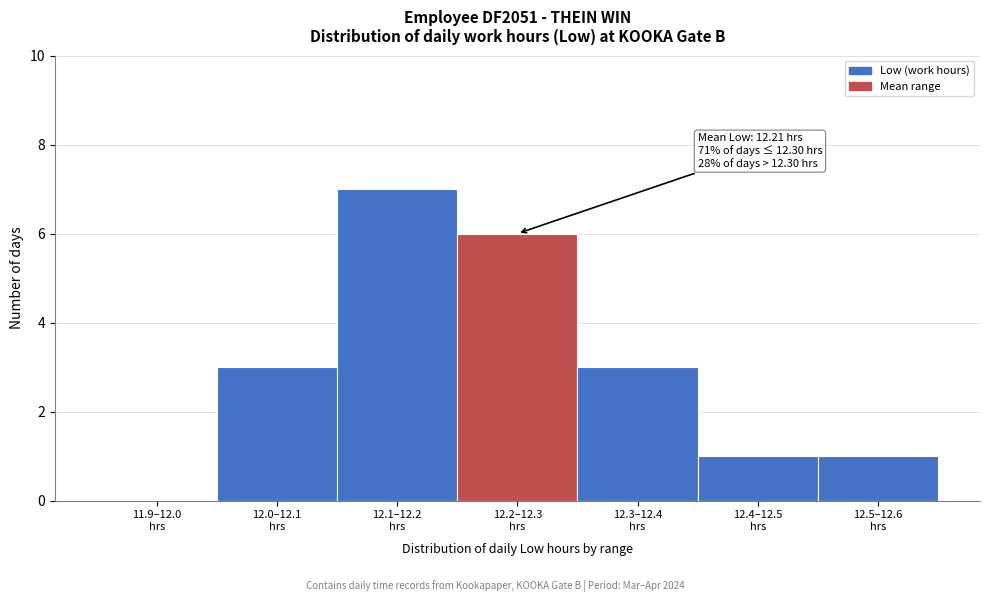

What is the sum of all values?

21